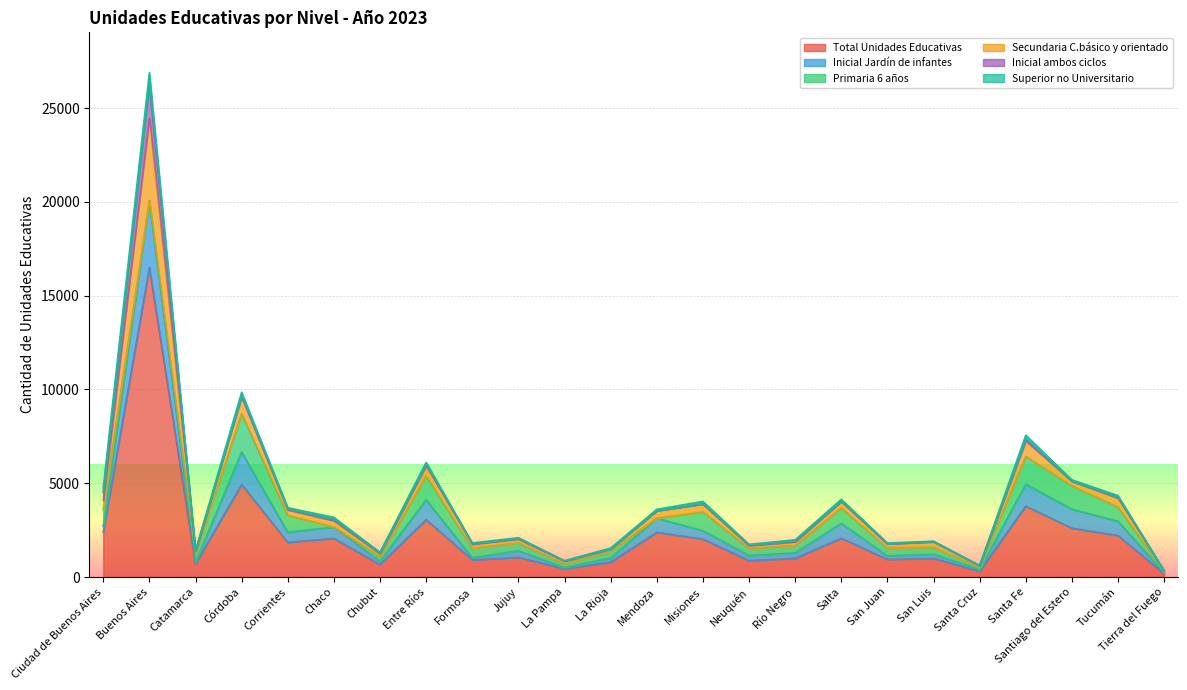

Which category has the highest value in the Total Unidades Educativas series?

Buenos Aires